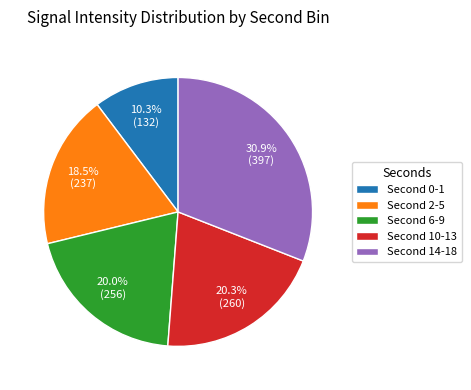

Is there a majority slice in this chart?

No